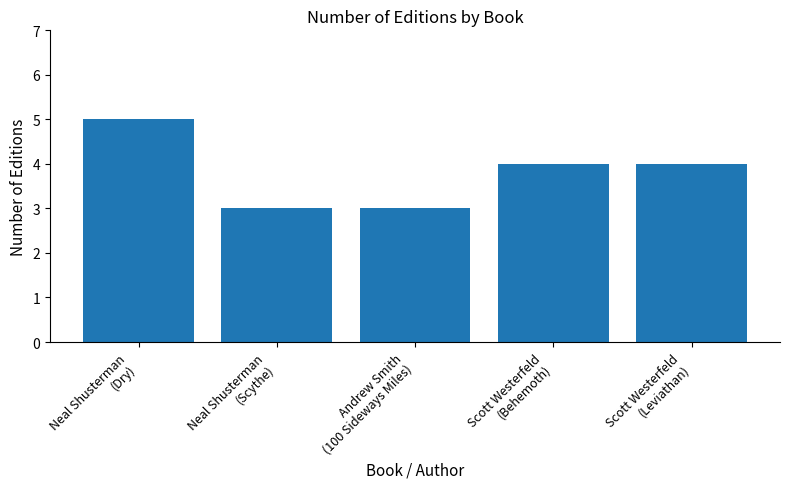

What is the minimum value shown in the chart?

3